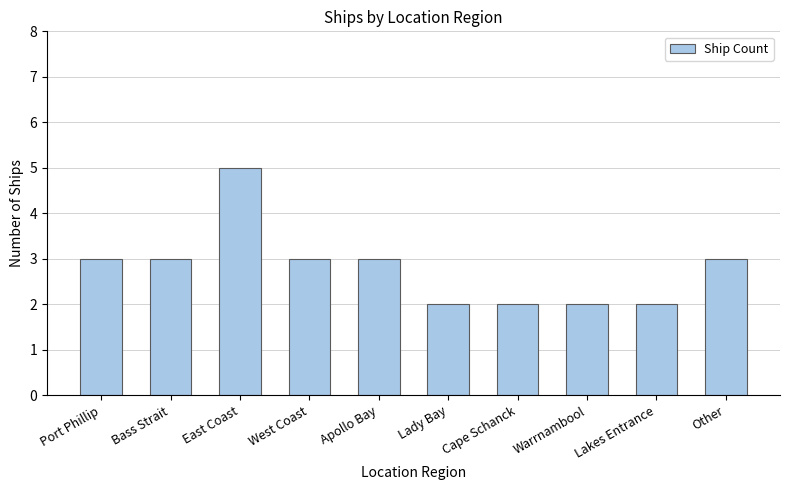

What is the change in value from West Coast to Cape Schanck?

-1